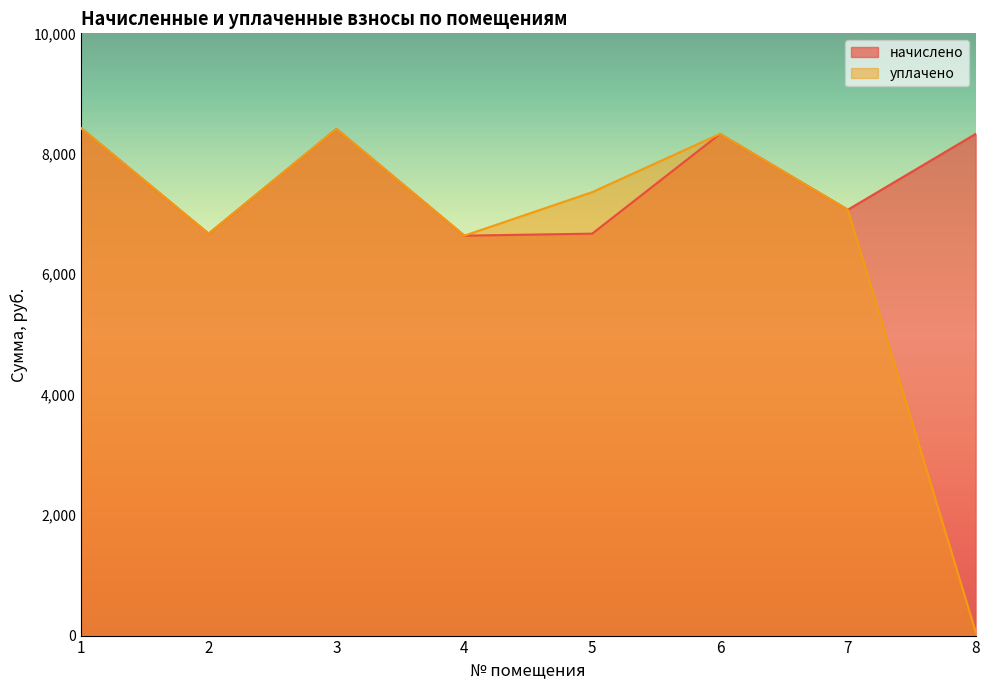

At which category is the sum across all series the highest?

1